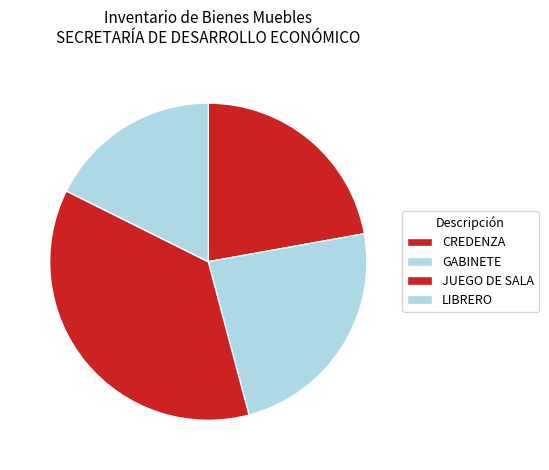

How many slices are in this pie chart?

4